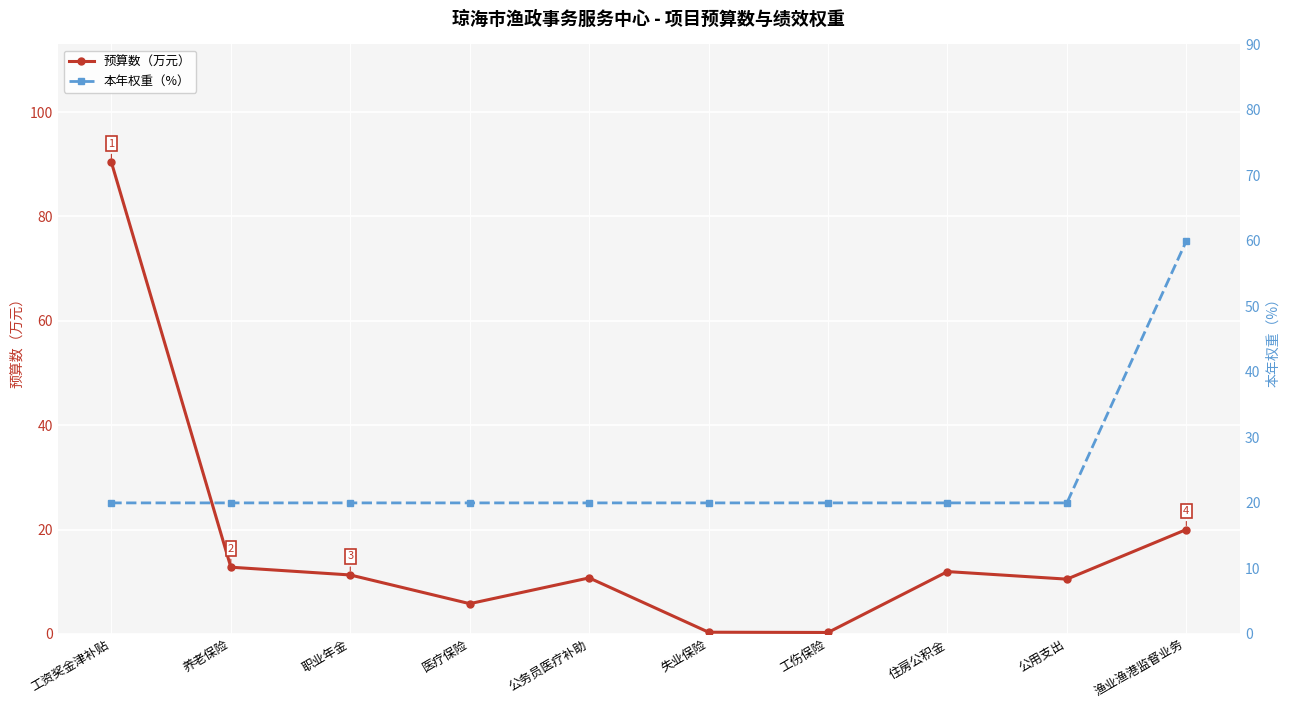

What is the difference between the maximum and second lowest values in the 预算数（万元） series?

90.1